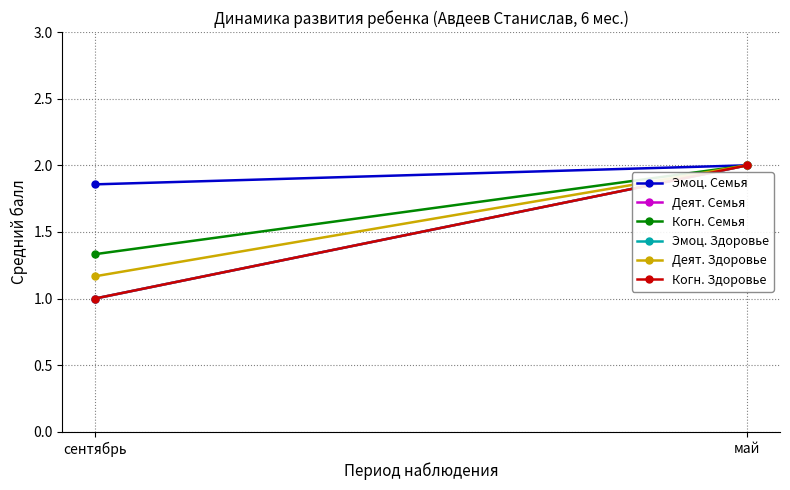

What is the minimum value for Эмоц. Здоровье?

1.0